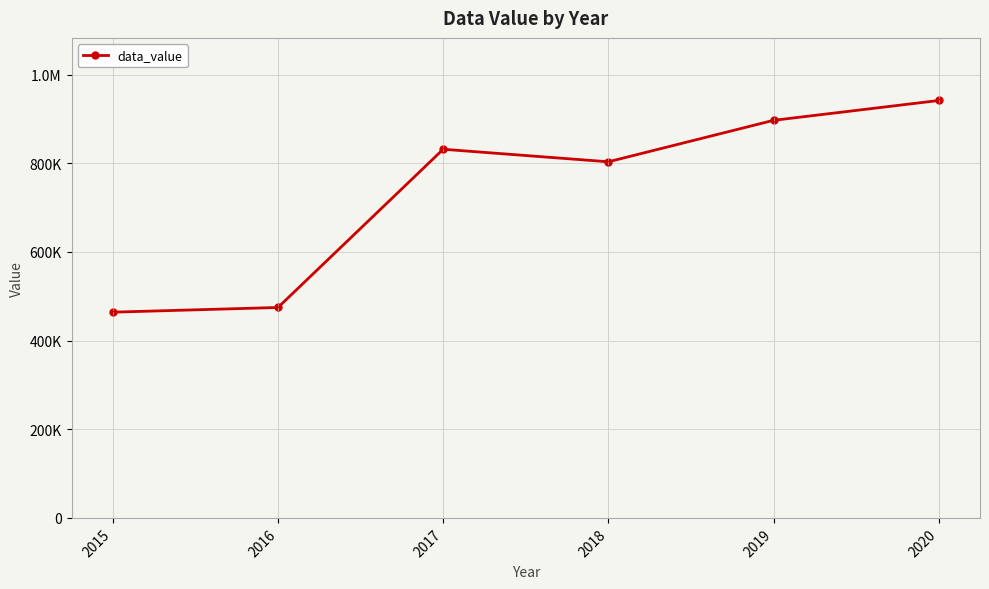

Is this an area chart (filled region under the line)?

No